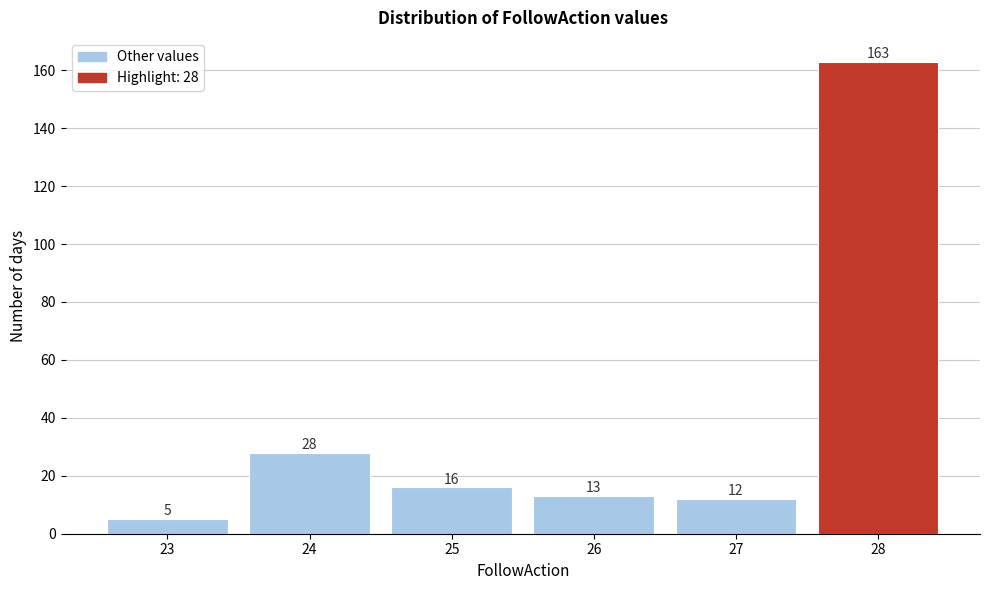

Reading right to left, what are all the values shown in this chart?

163	12	13	16	28	5